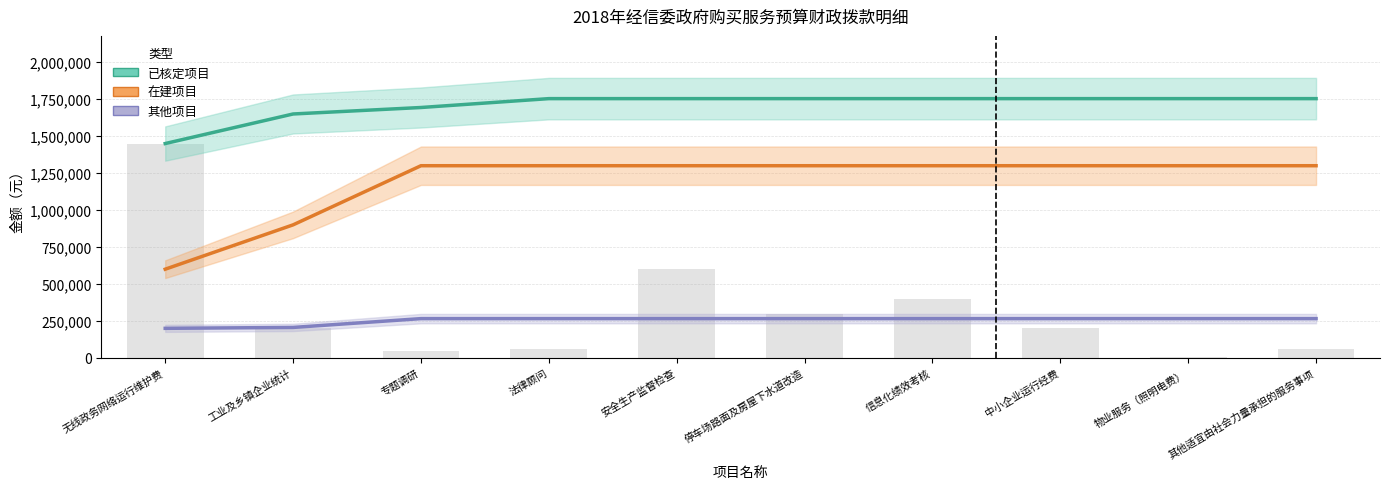

What is the difference between the highest and lowest values at 无线政务网络运行维护费?

1250000